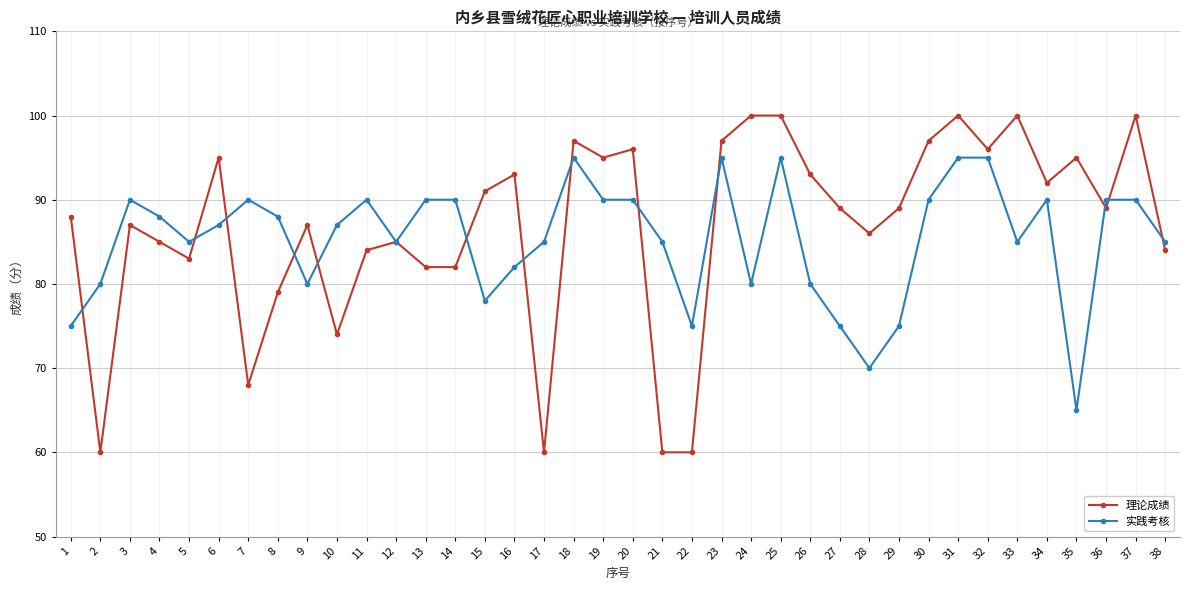

True or false: 理论成绩 has more than 1 interior local peaks.

True